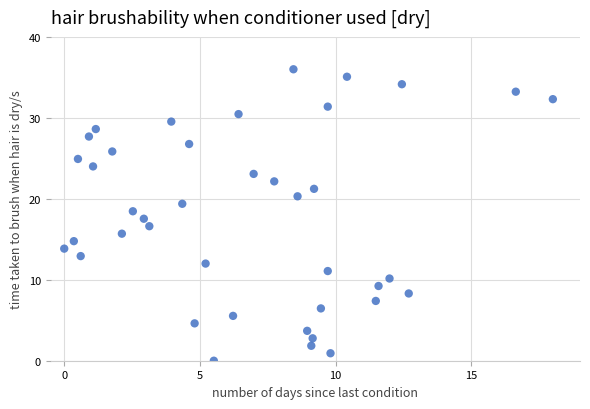

What is the range of X values (max minus min)?

18.0